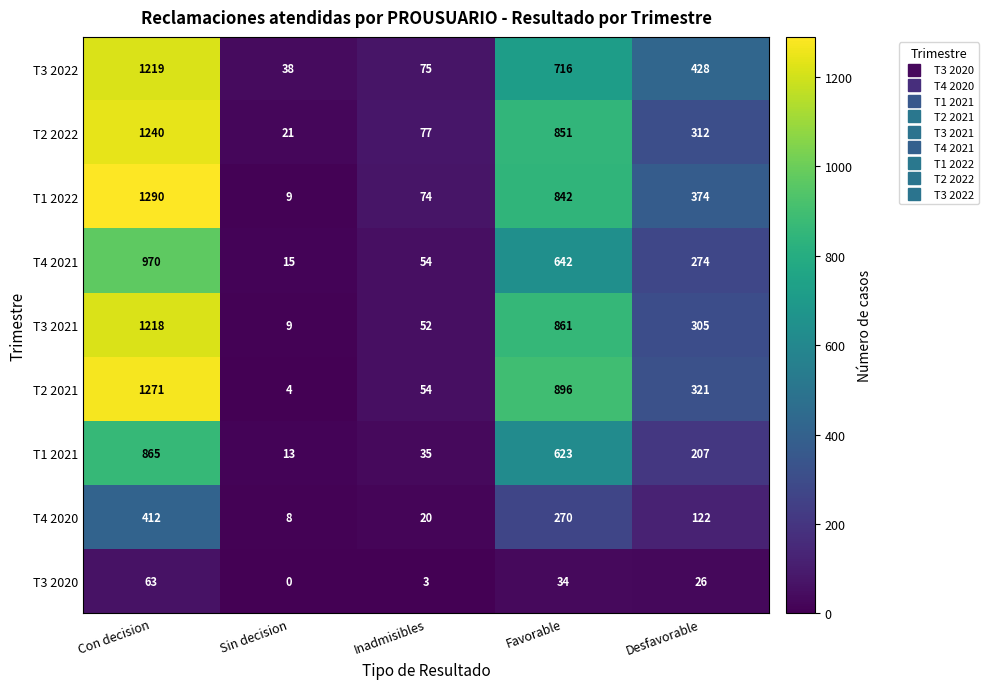

Is it true that T2 2021 equals 1340 at Favorable?

False